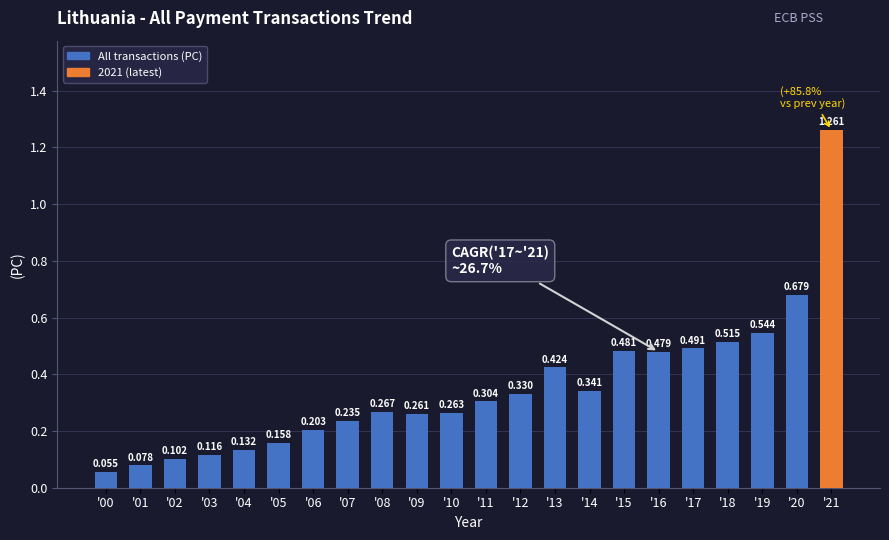

Read the value at '20.

0.7